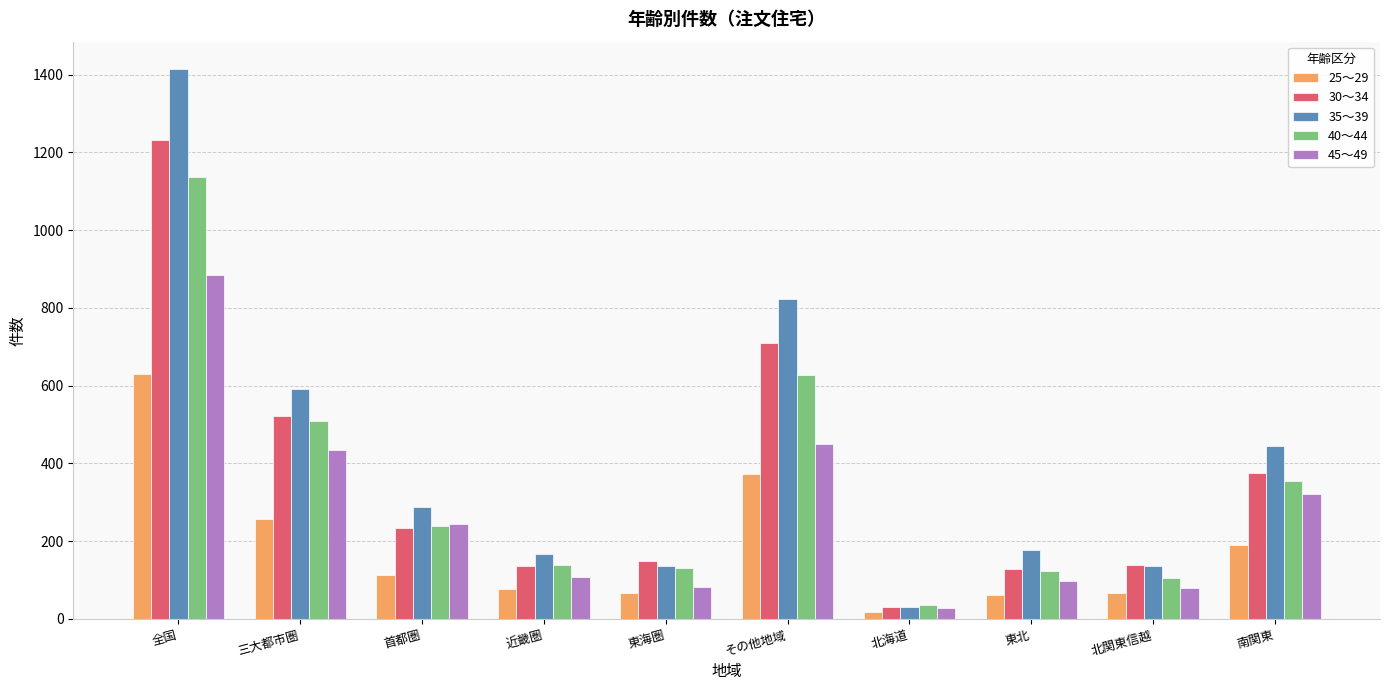

At which label is 30～34 closest to 631?

その他地域